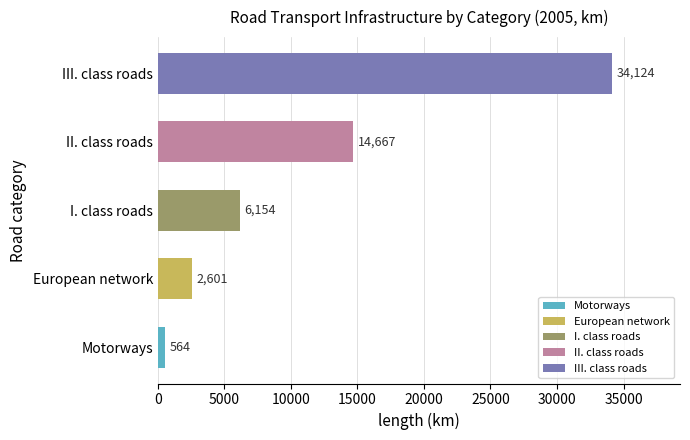

What is the ratio of the value at II. class roads to the value at I. class roads?

2.4